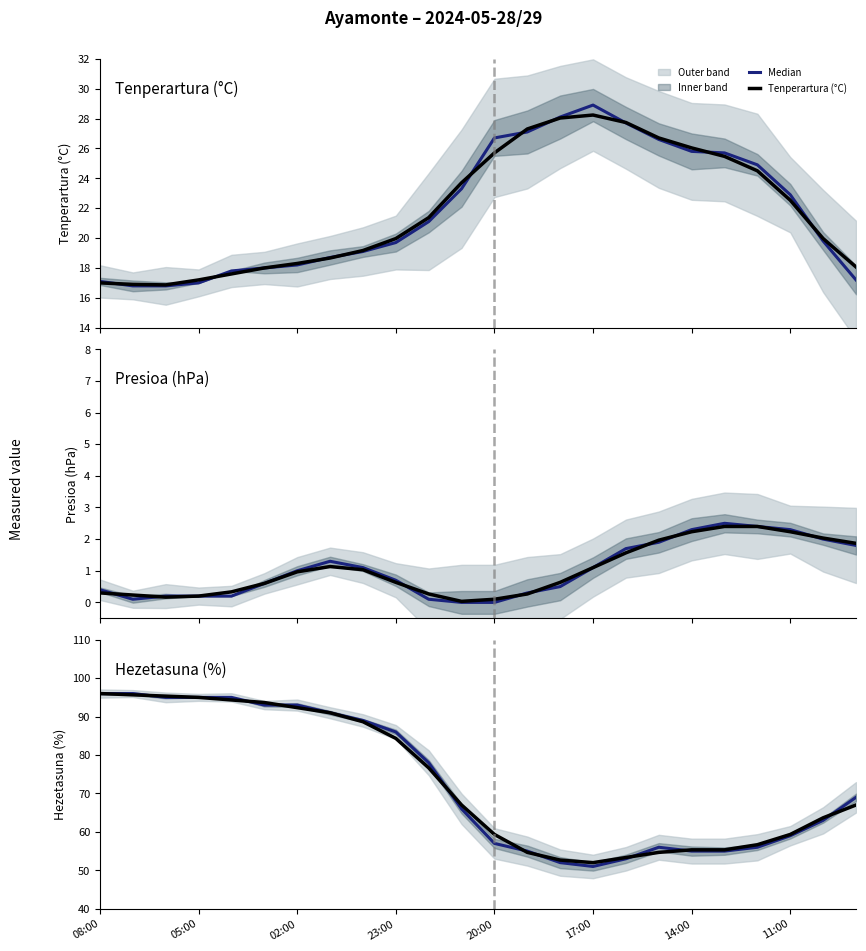

What is the approximate value of Tenperartura (°C) at 08:00?

17.0